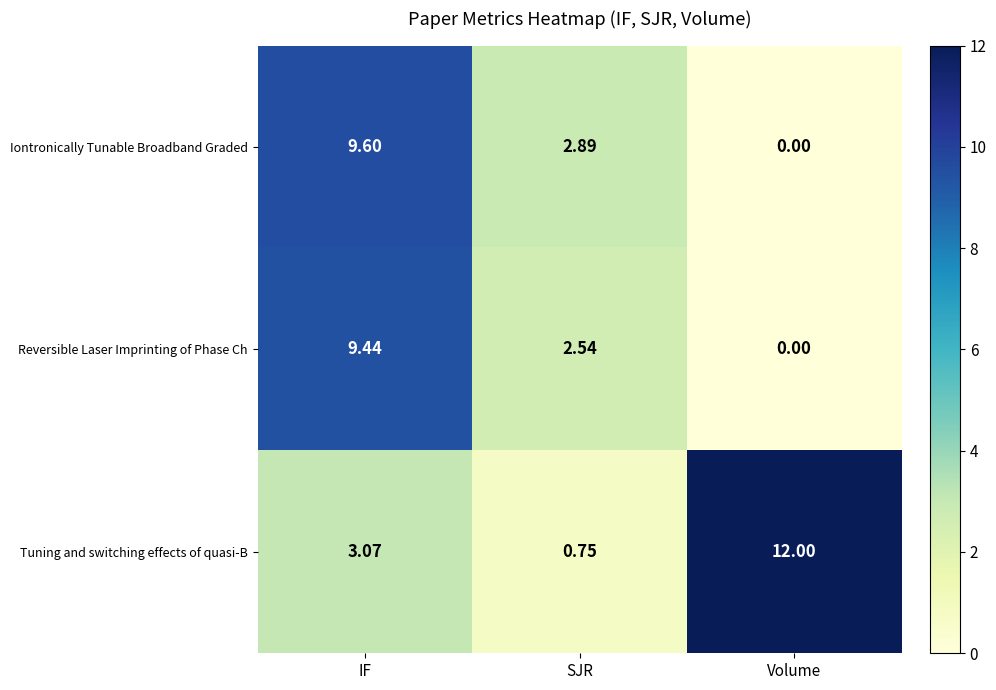

How many series are shown in this chart?

3